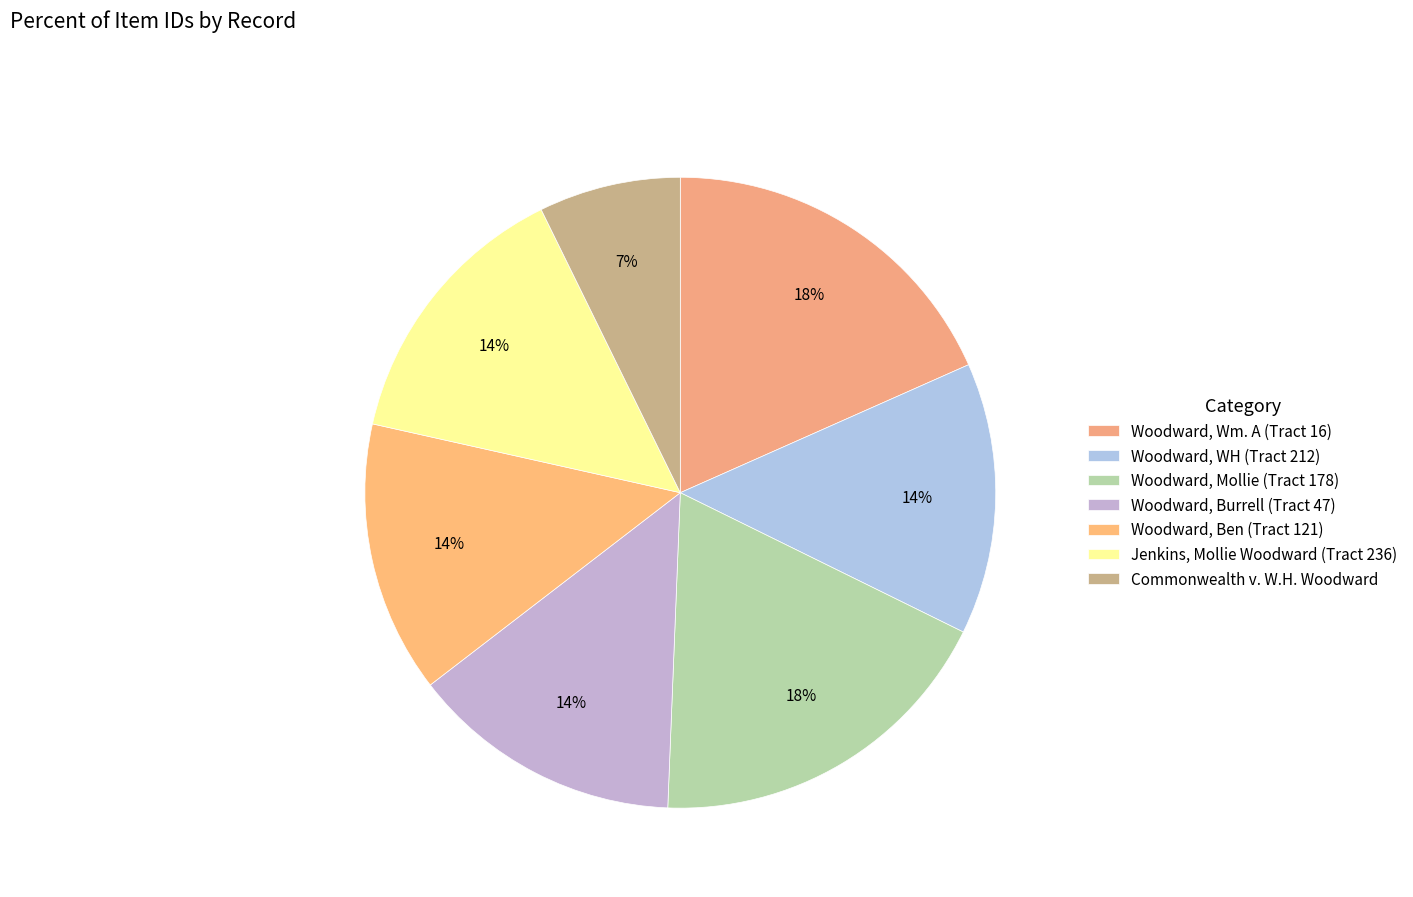

How many slices are in this pie chart?

7